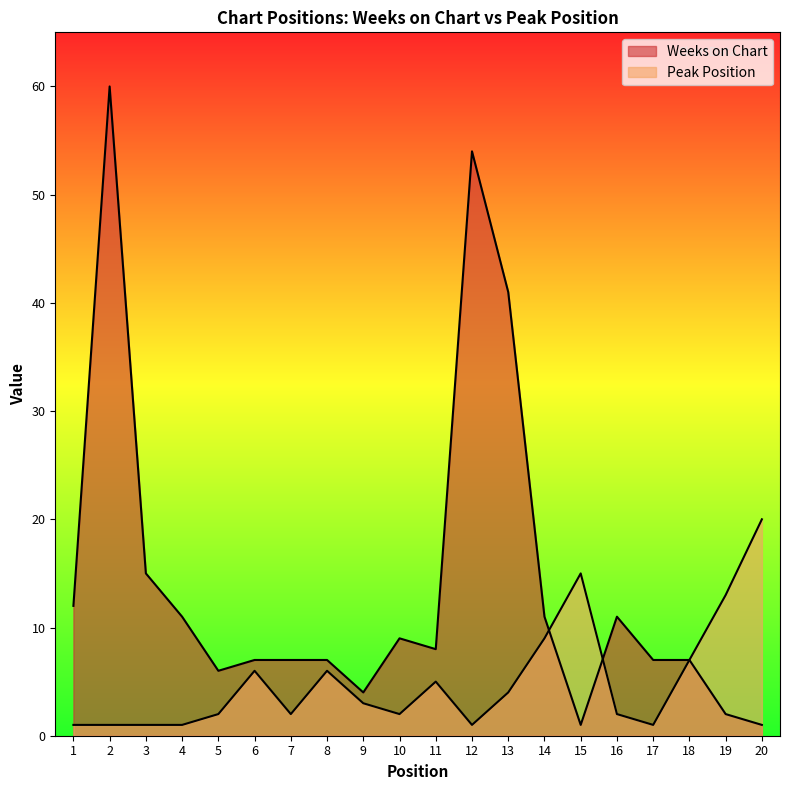

Rank the categories by Peak Position value from highest to lowest.

20, 15, 19, 14, 18, 6, 8, 11, 13, 9, 5, 7, 10, 16, 1, 2, 3, 4, 12, 17